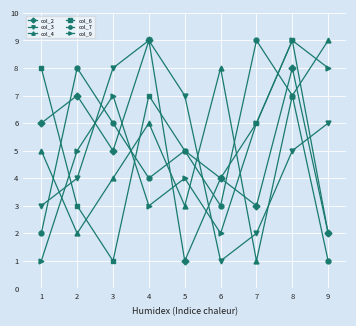

Reading left to right, list all the values displayed in this chart.

col_2: 6	7	5	9	1	4	3	8	2
col_3: 3	4	8	9	7	1	2	5	6
col_4: 5	2	4	6	3	8	1	7	9
col_6: 8	3	1	7	5	4	6	9	2
col_7: 2	8	6	4	5	3	9	7	1
col_9: 1	5	7	3	4	2	6	9	8